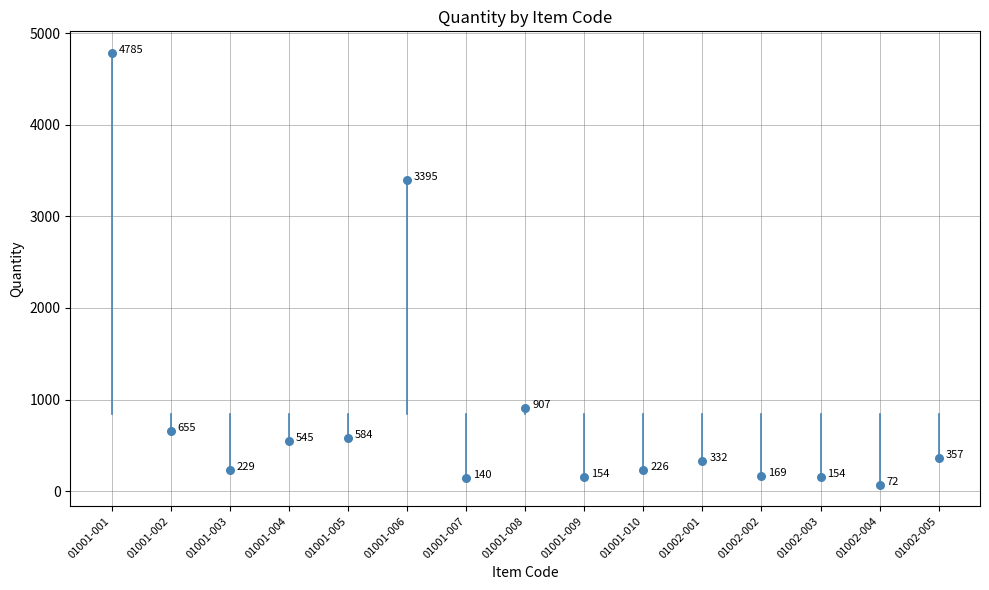

What Y value in the scatter plot is closest to 2428?

3395